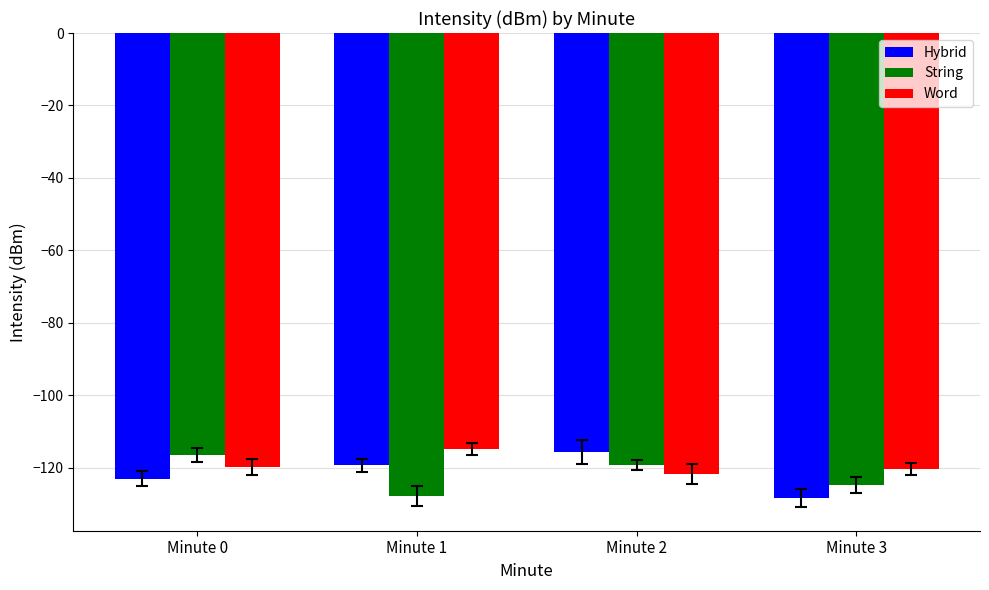

What is the sum of all String values?

-488.1